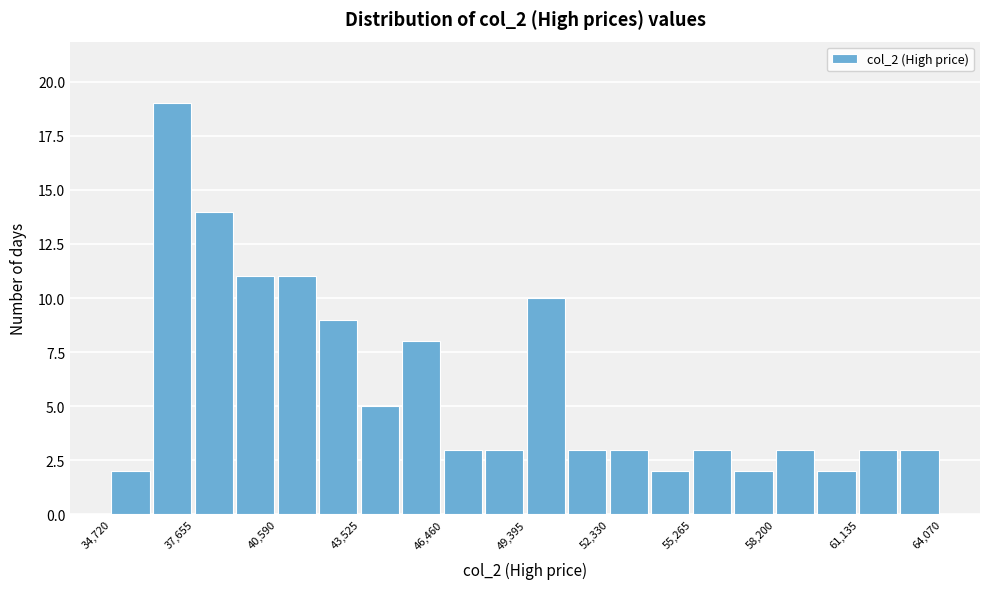

Read against the x-axis, roughly where is the centre of the tallest bar?

37000